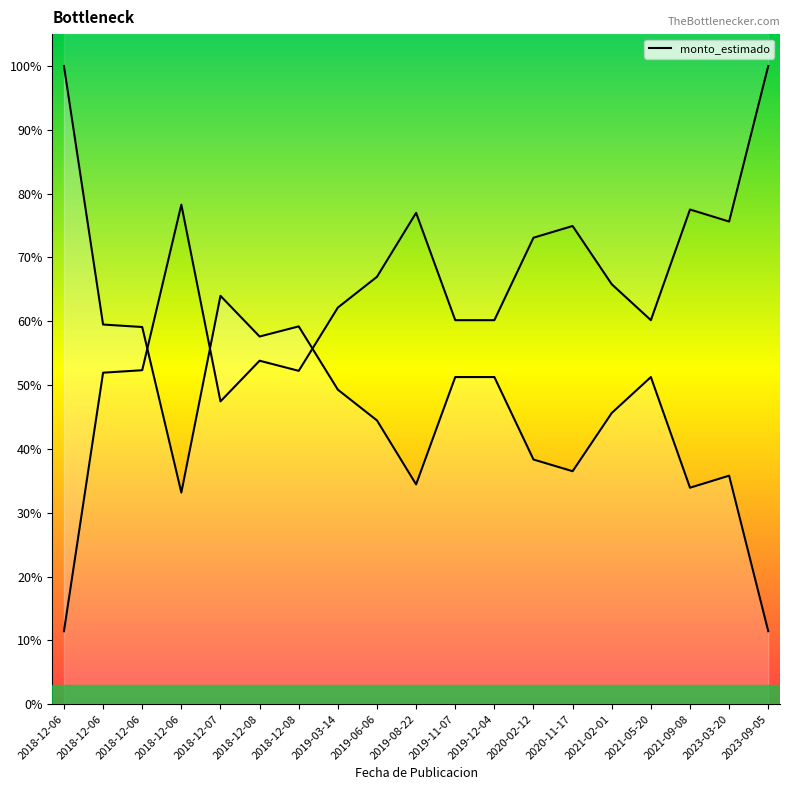

Which category has the highest value across all series?

2018-12-06